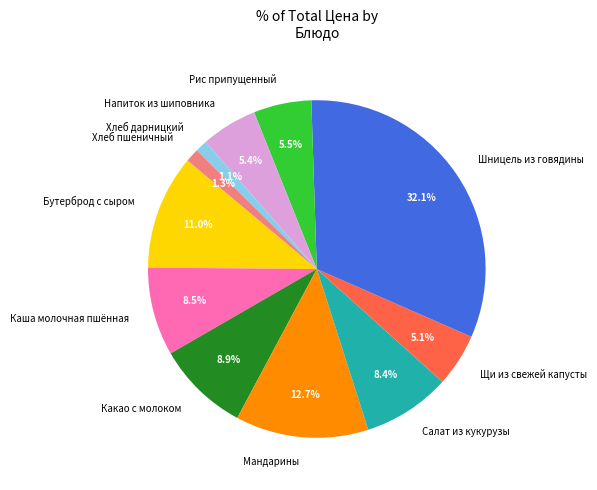

Which has a higher value, Щи из свежей капусты or Шницель из говядины?

Шницель из говядины